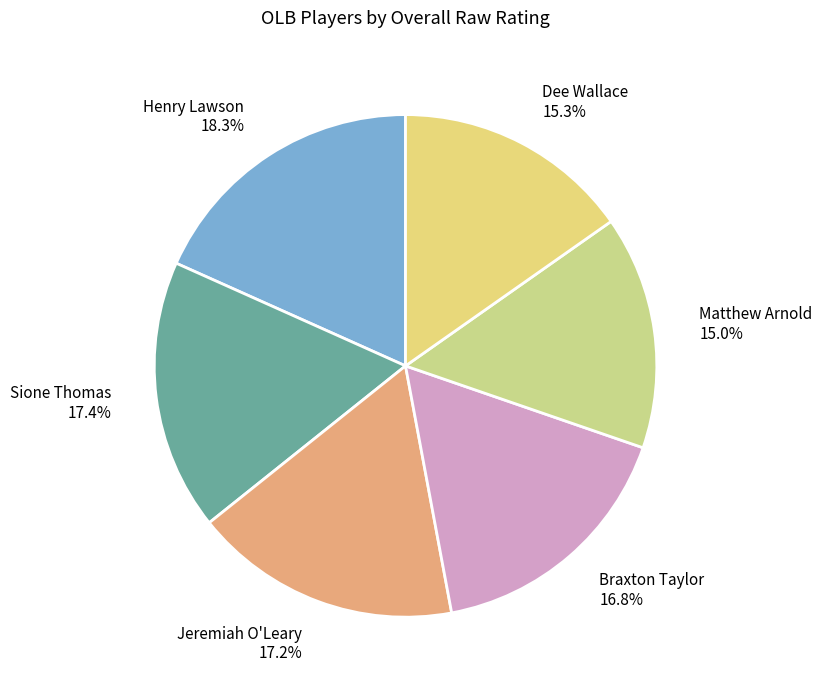

True or false: Jeremiah O'Leary accounts for 17% of the total.

True